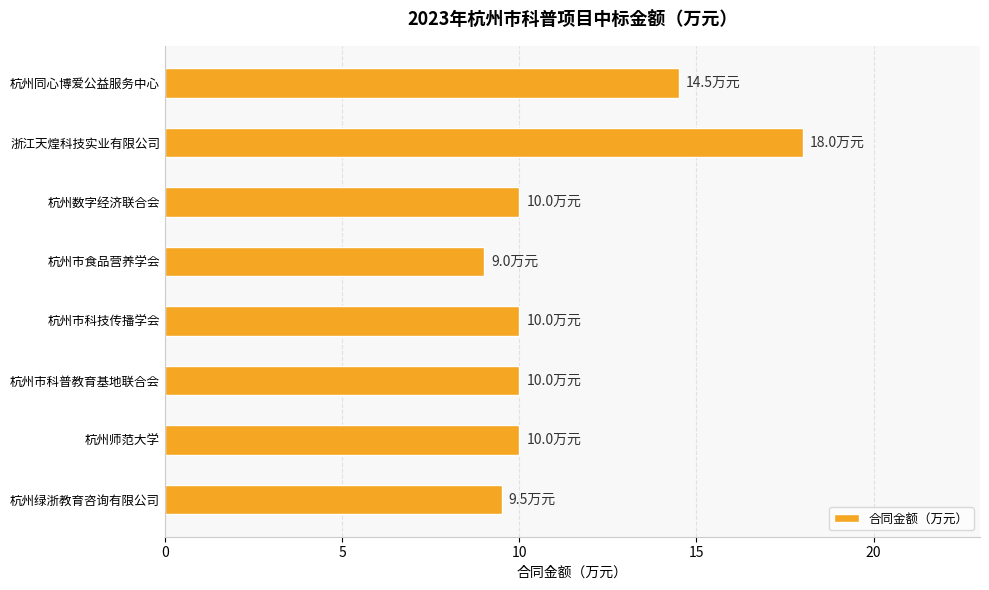

Where is the data nearest to the value 13?

杭州同心博爱公益服务中心